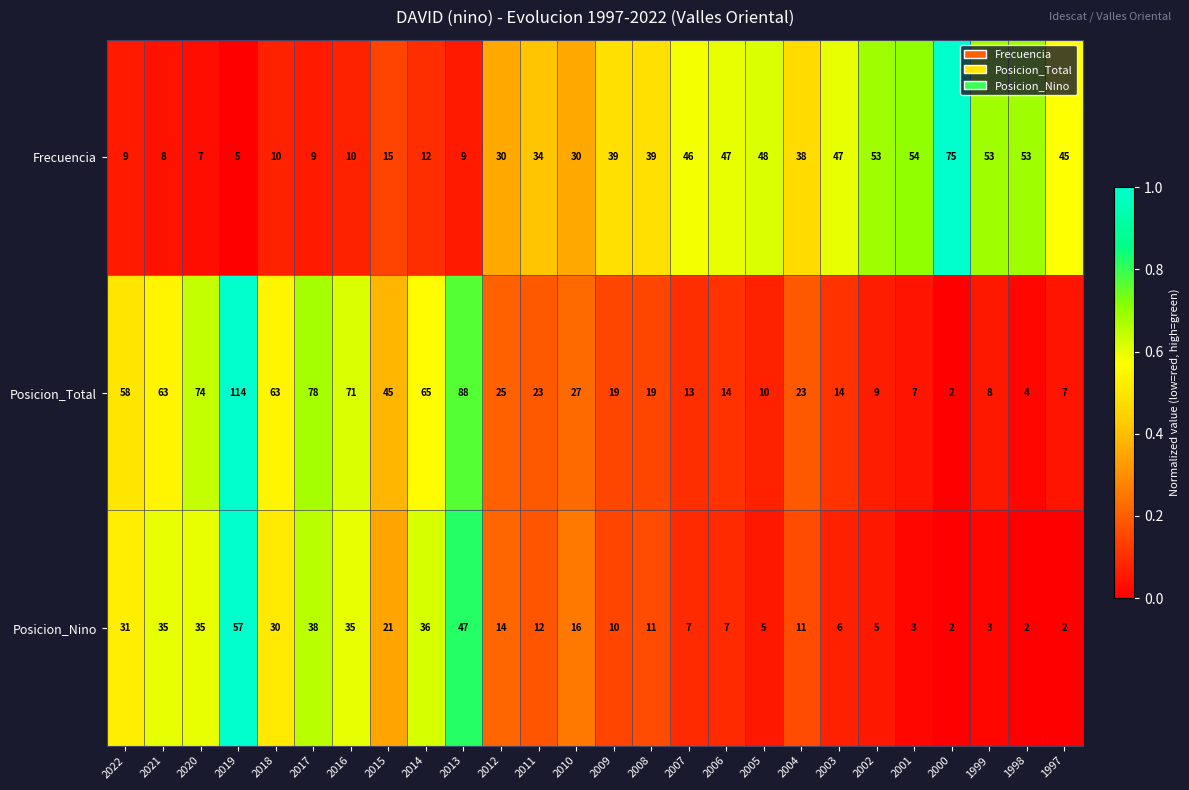

What is the total value across all series at 2009?

68